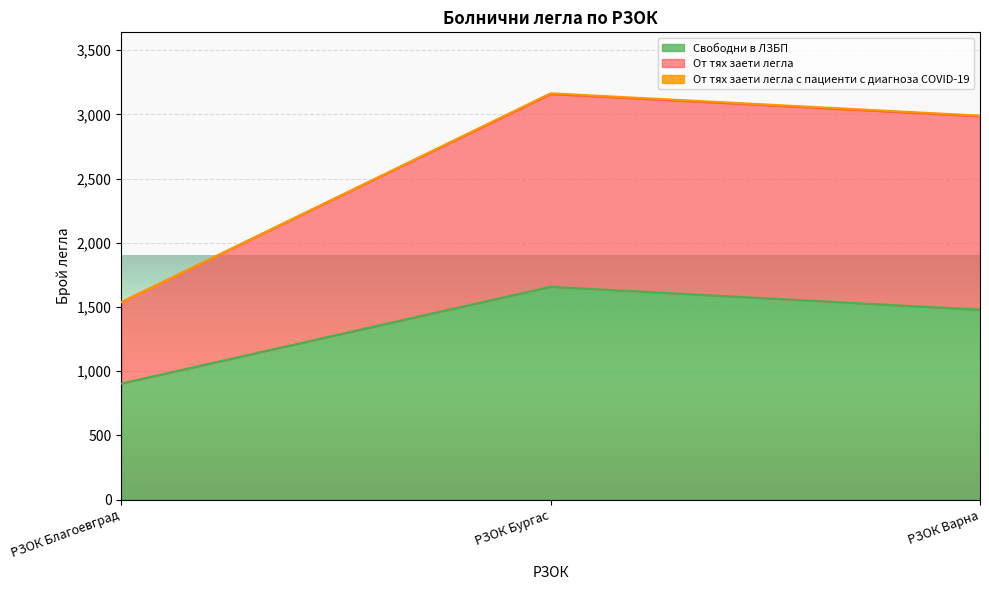

What is the highest value of the Свободни в ЛЗБП series?

1658